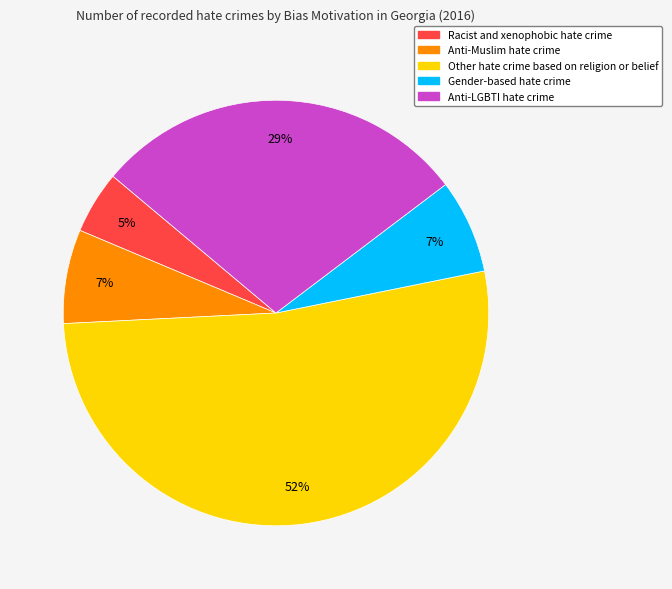

Which slice is the smallest?

Racist and xenophobic hate crime